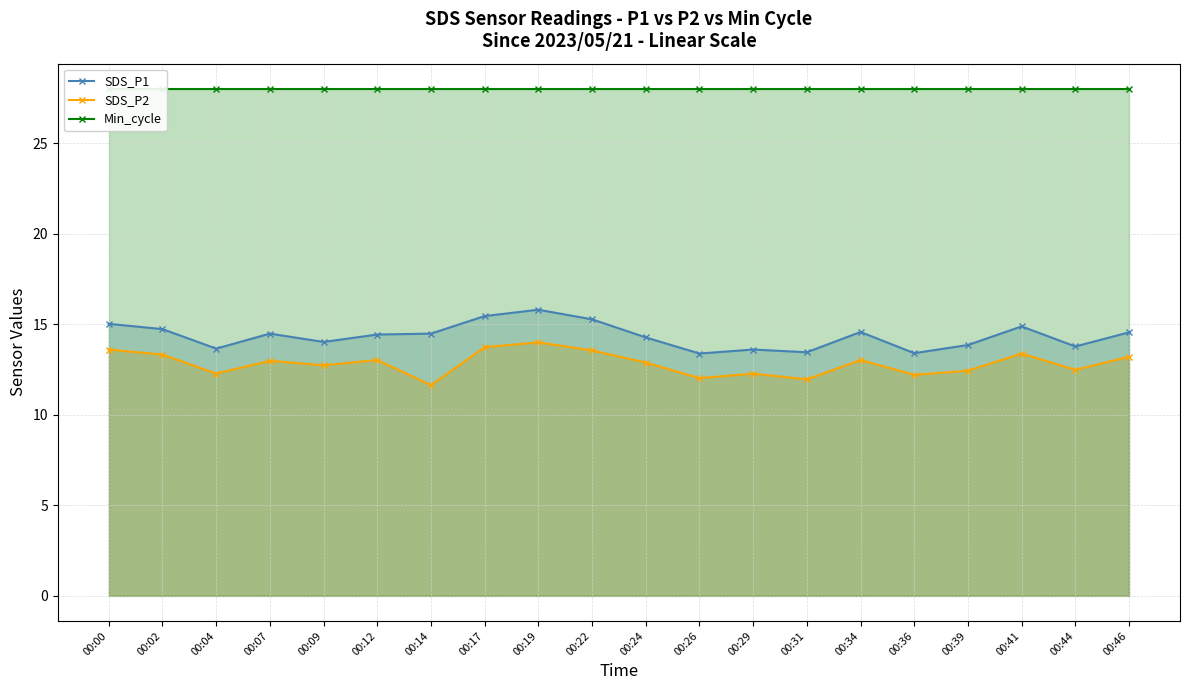

Count the number of data series in this chart.

3